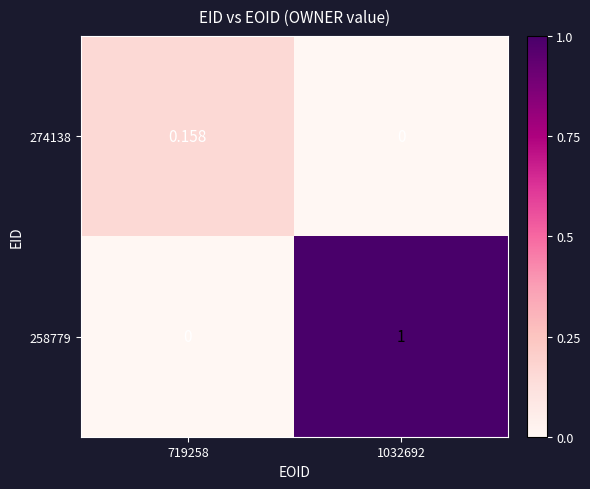

Is the value of 258779 at 1032692 greater than the value of 274138 at 1032692?

Yes